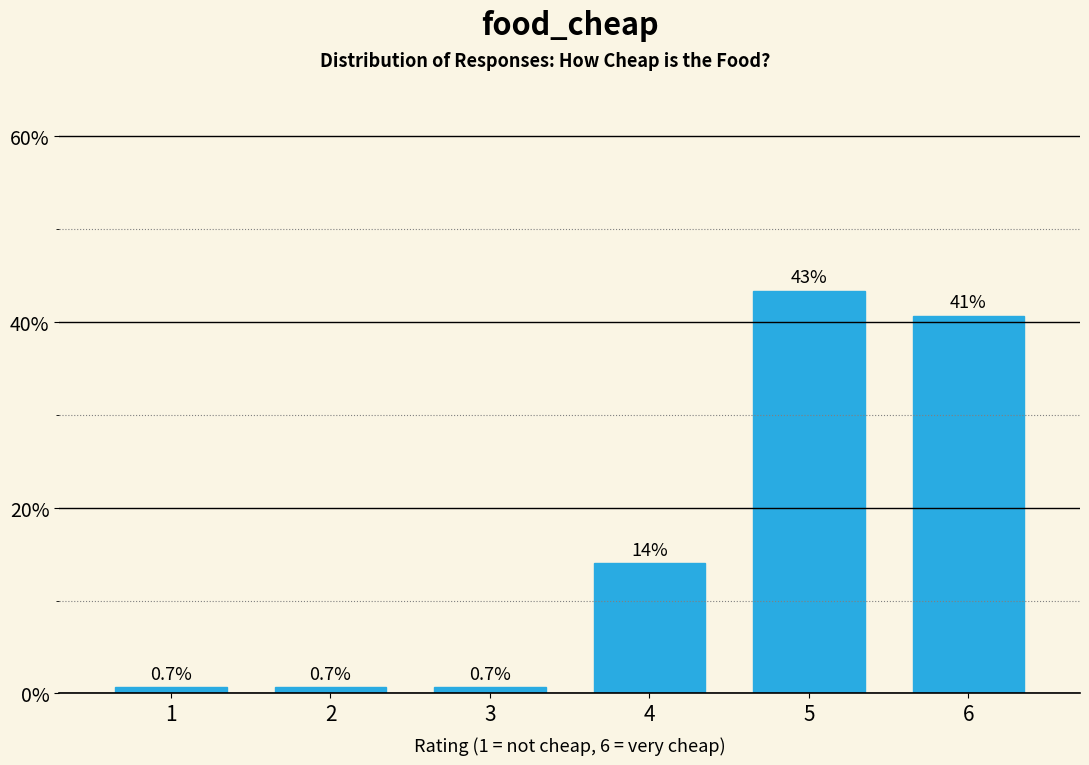

Reading left to right, list all the values displayed in this chart.

1=0.7	2=0.7	3=0.7	4=14.0	5=43.3	6=40.7